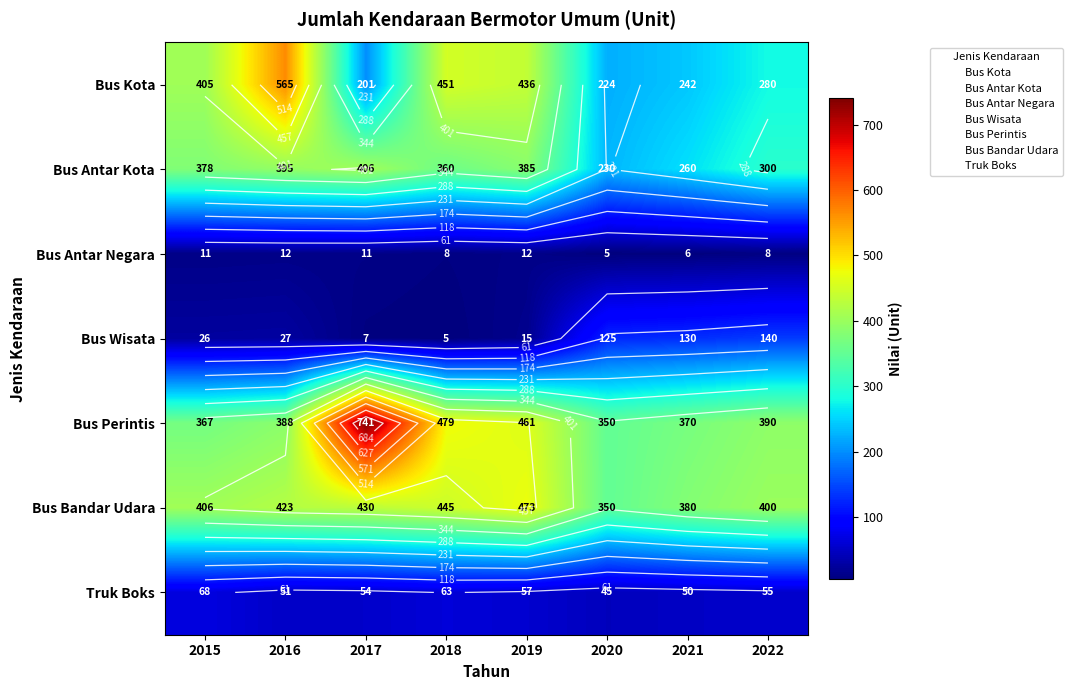

What is the total value across all series at 2022?

1573